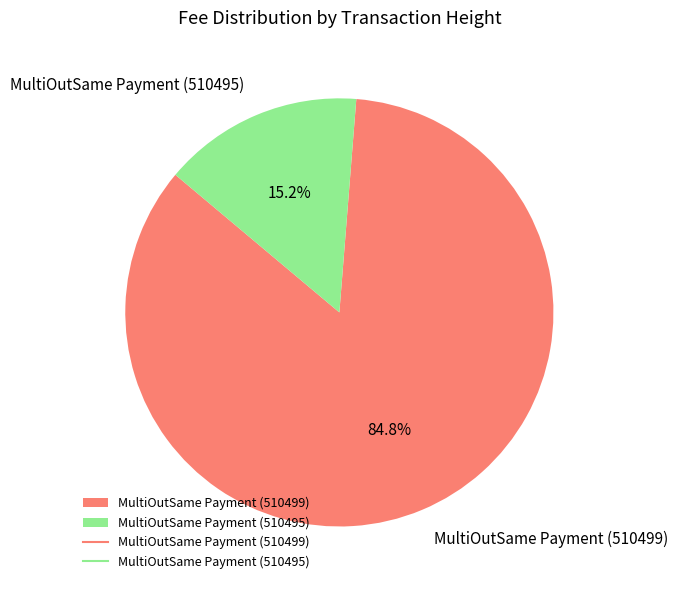

Which category has the smallest portion of the pie?

MultiOutSame Payment (510495)